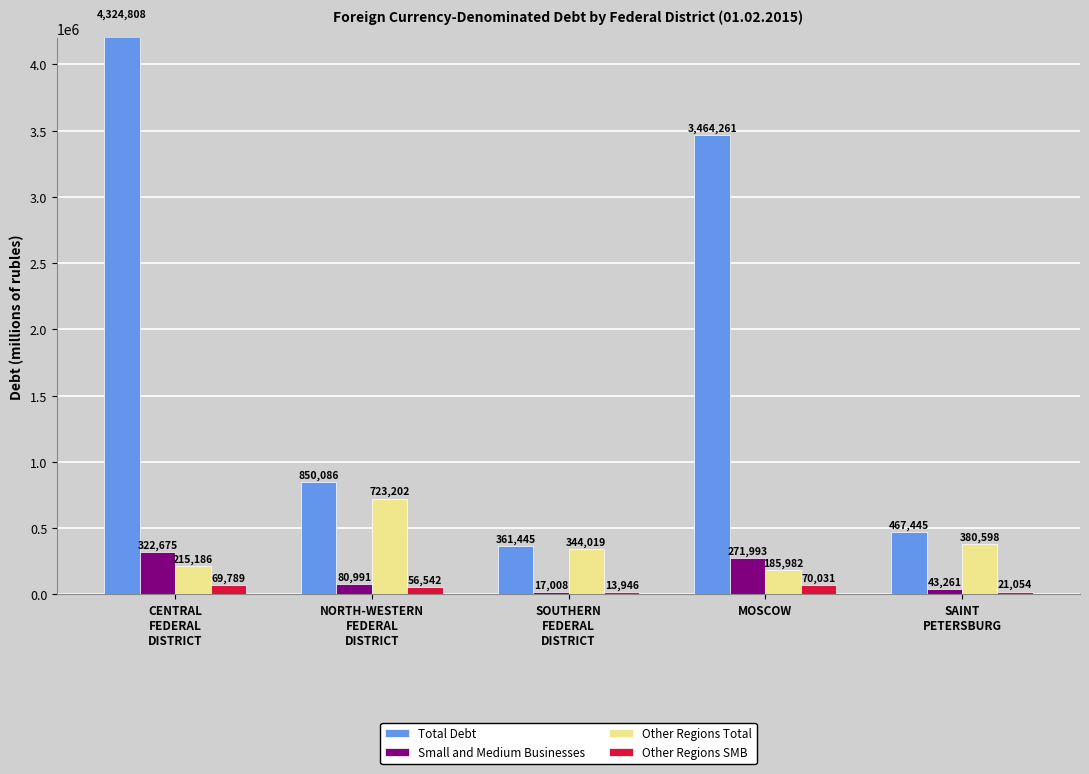

What value does the Other Regions Total series have at SAINT
PETERSBURG, to the nearest 10?

380600